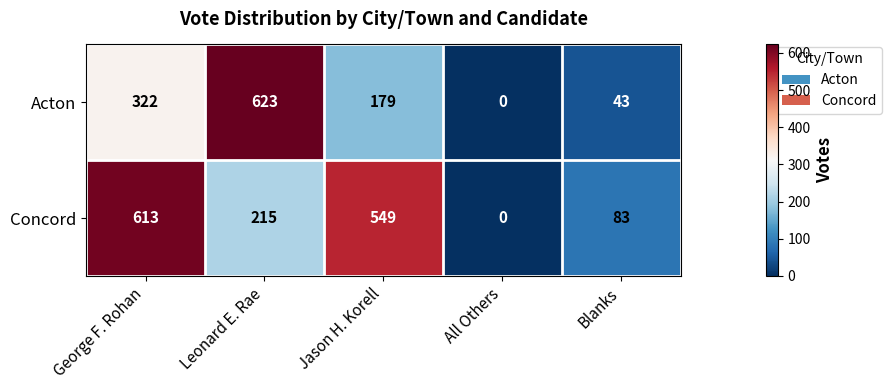

Which series has the widest spread of values?

Acton